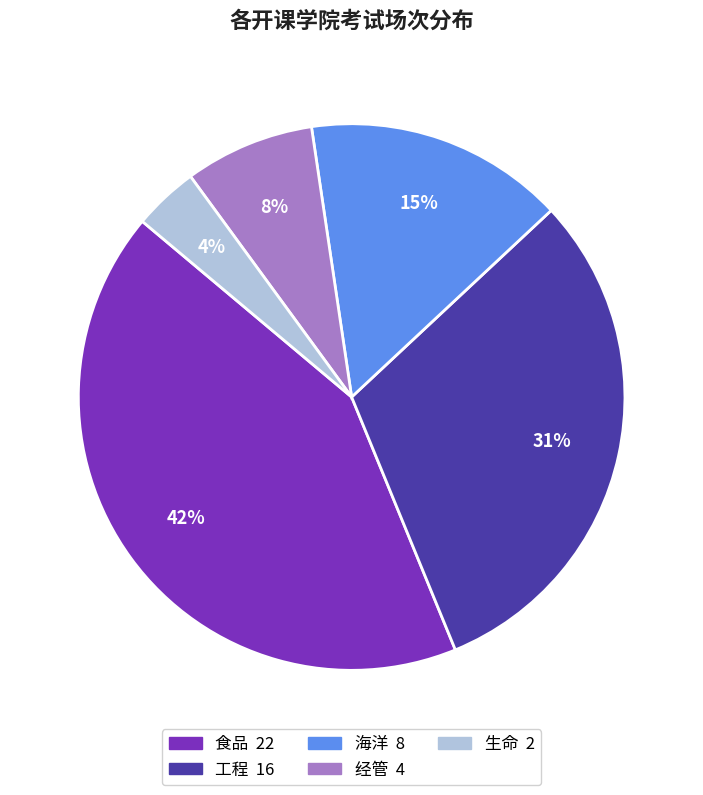

Combined, do 海洋 and 工程 account for over 50%?

No